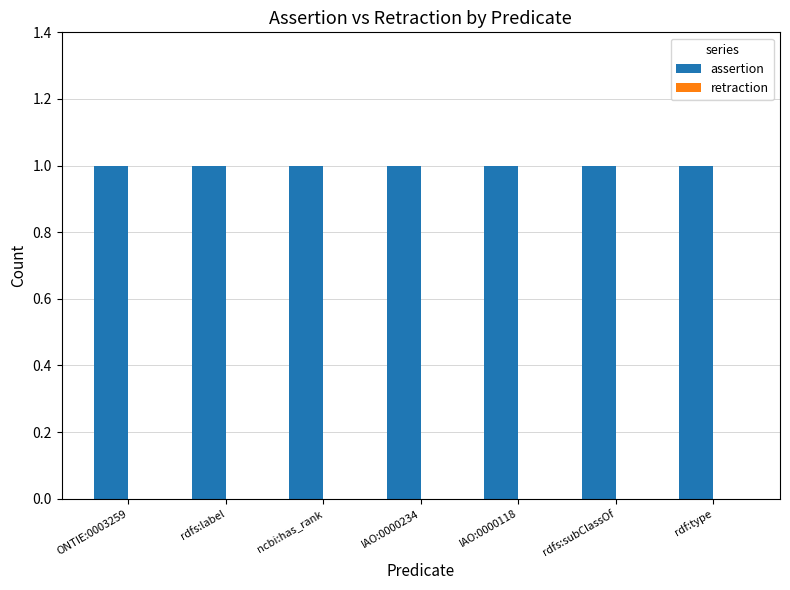

Rank the series by their average value, from highest to lowest.

assertion, retraction